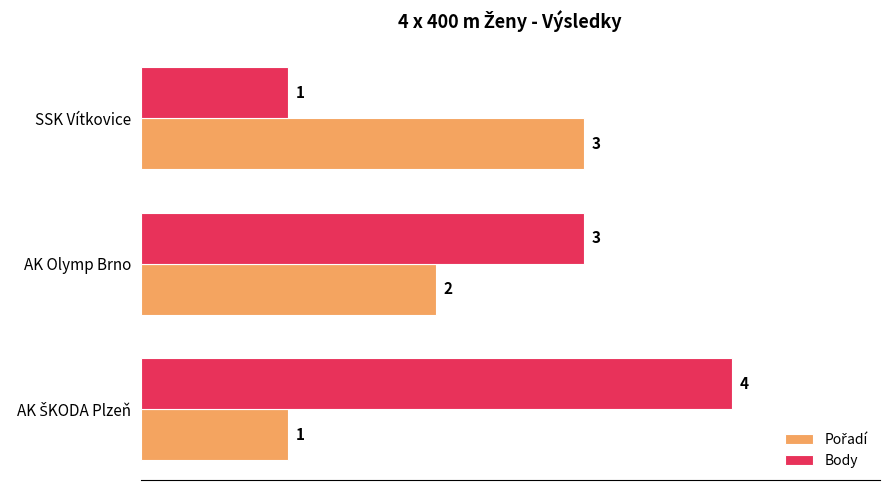

Which series has the largest range (max minus min)?

Body